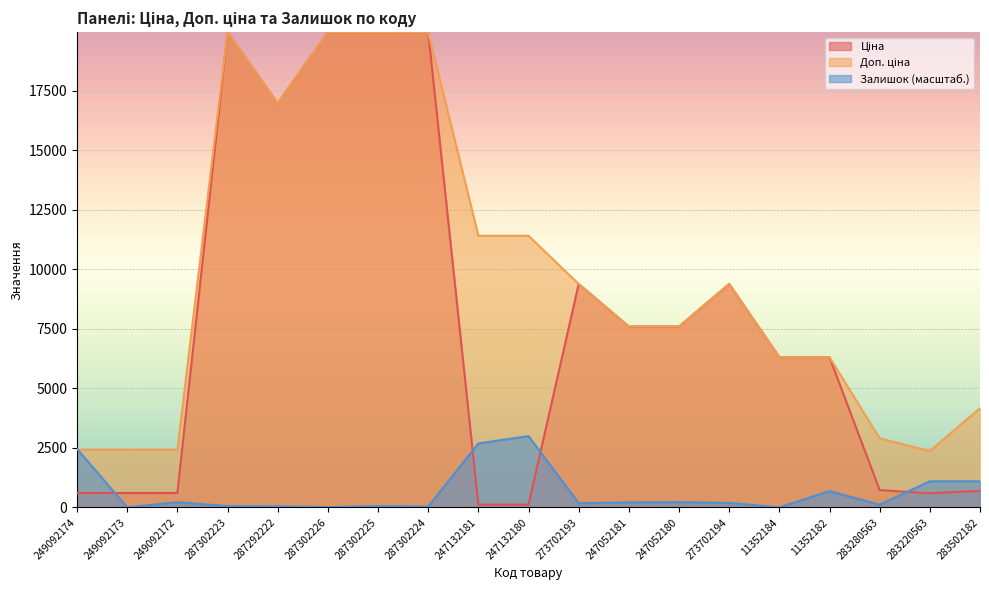

What is the approximate value of Ціна at 11352182?

6308.8